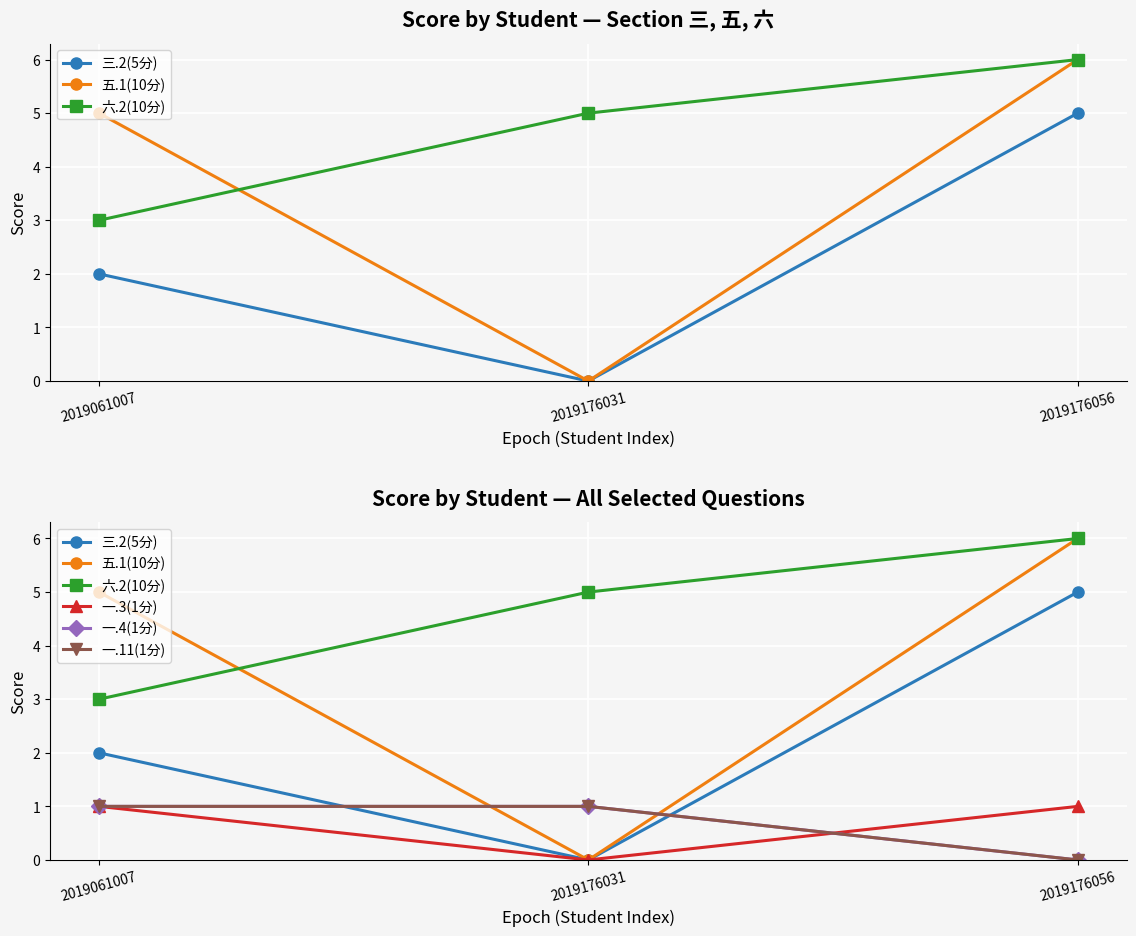

At how many categories does at least one series exceed 0?

3